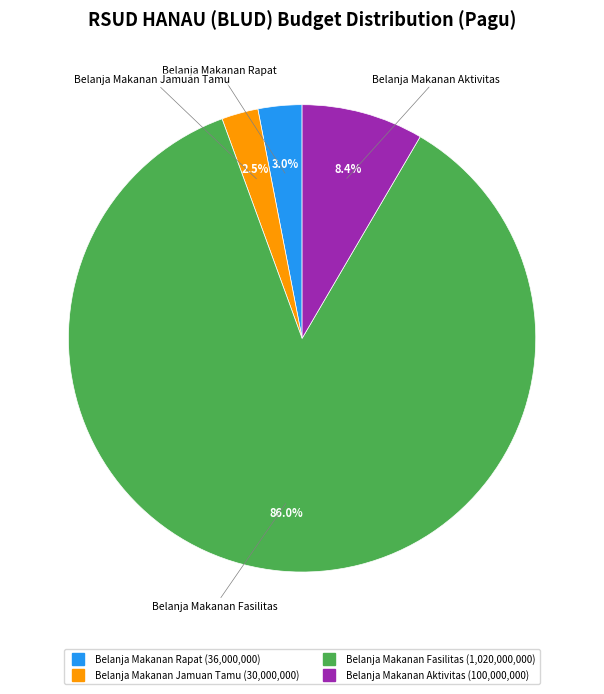

Does any single category account for the majority?

Yes